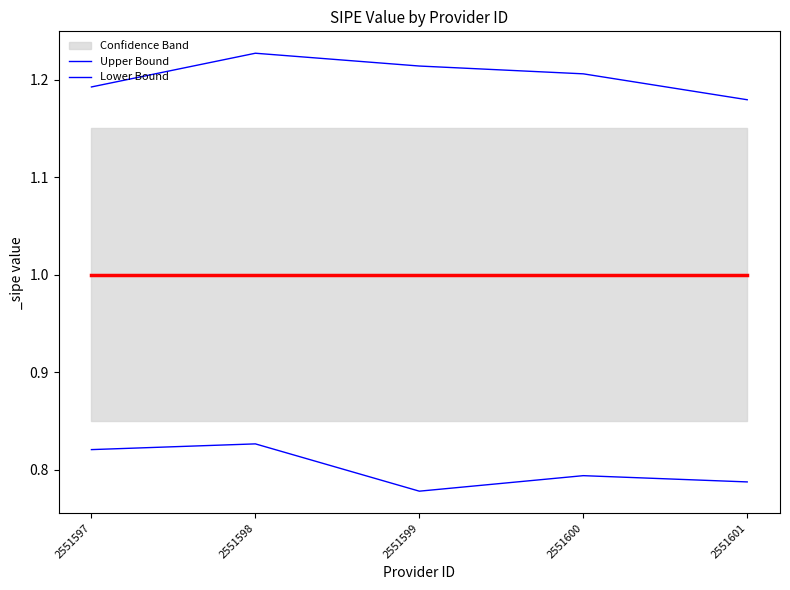

What is the value of the Lower Bound point at the 1st from the left?

0.8